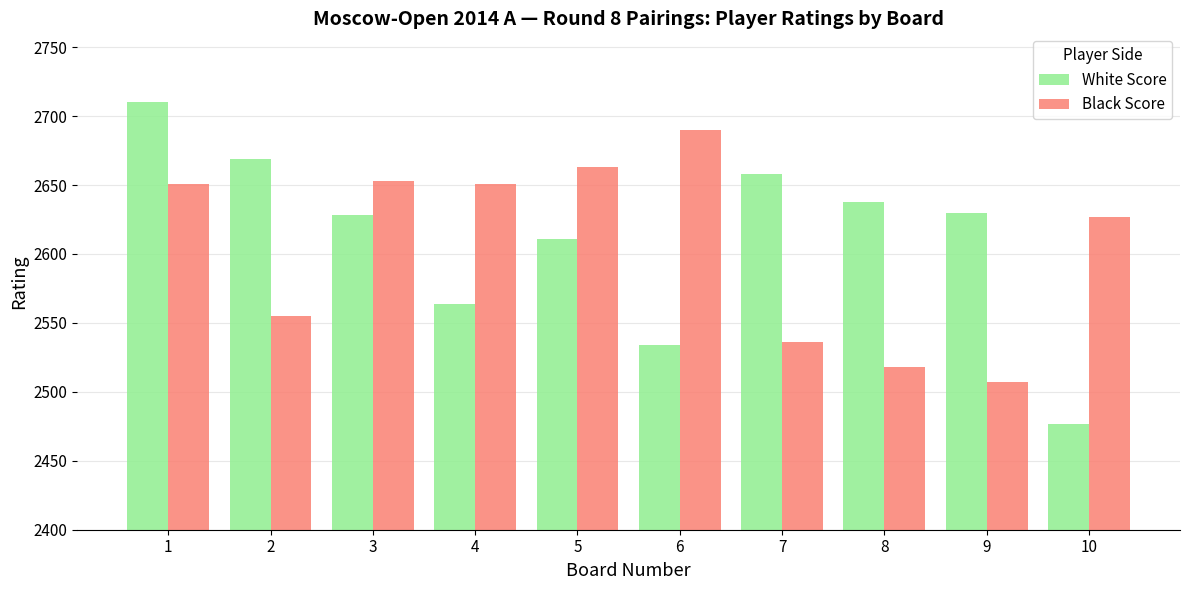

What is the total value across all series at 6?

5224